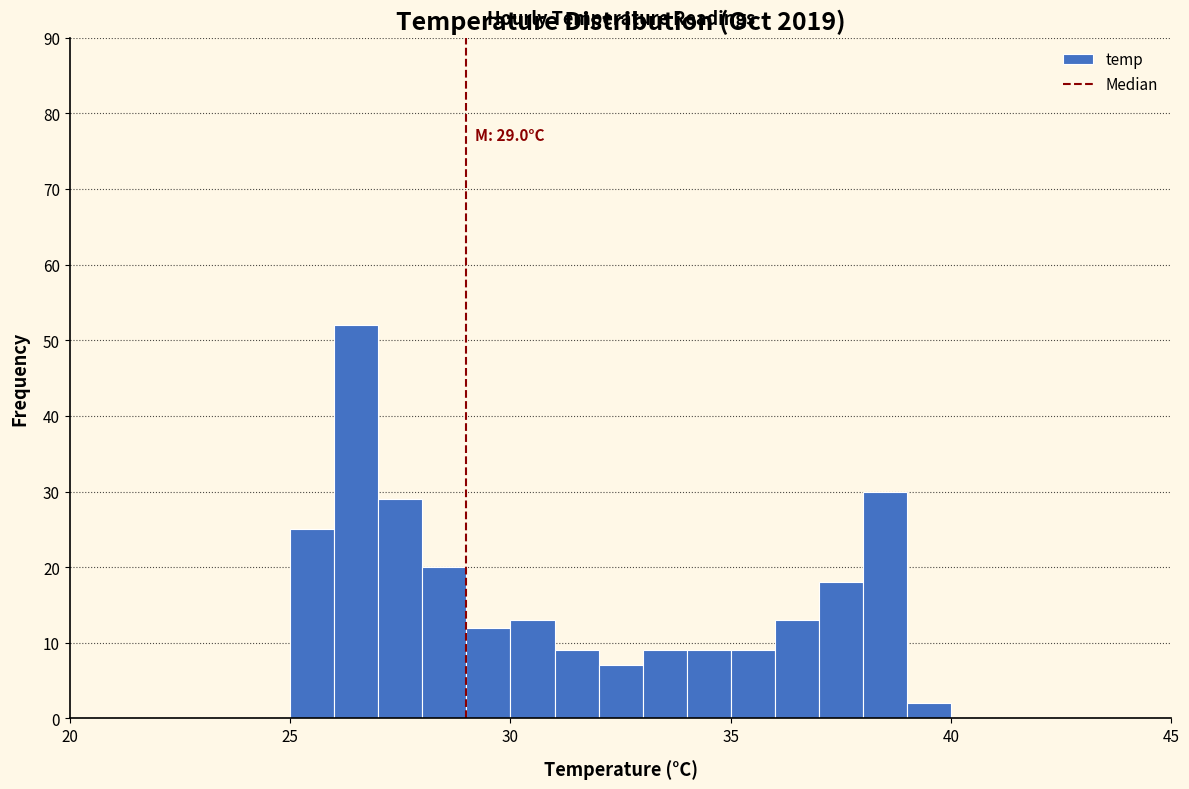

Read against the x-axis, roughly where is the centre of the tallest bar?

26.5